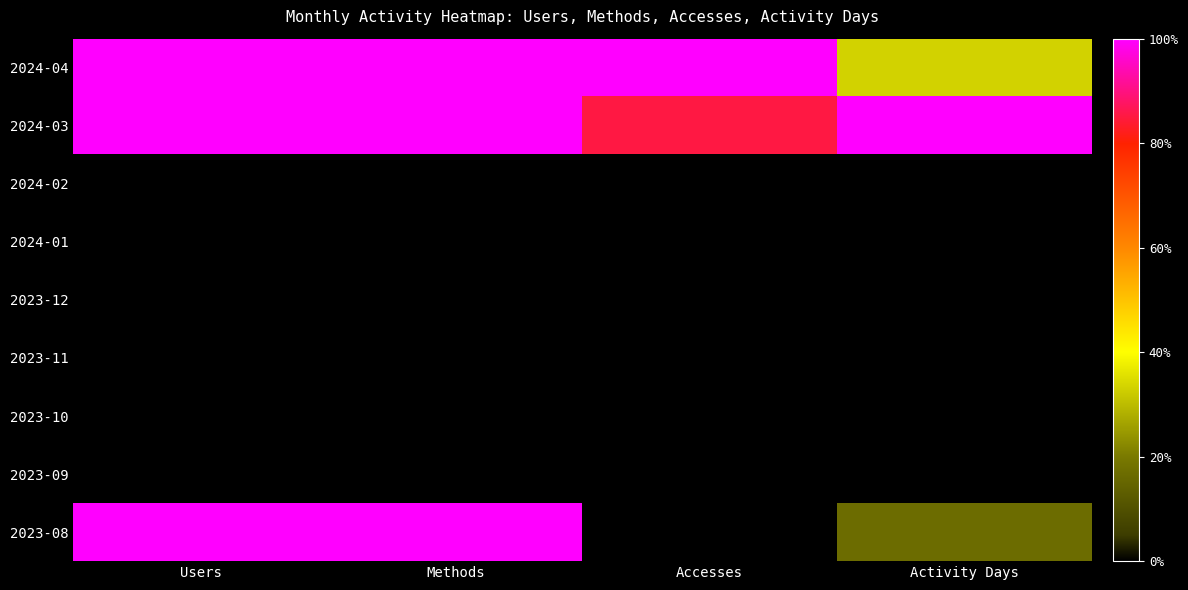

Reading left to right, what are all the values shown in this chart?

2023-08: Users=1.0	Methods=1.0	Accesses=0.0	Activity Days=0.2
2023-09: Users=0.0	Methods=0.0	Accesses=0.0	Activity Days=0.0
2023-10: Users=0.0	Methods=0.0	Accesses=0.0	Activity Days=0.0
2023-11: Users=0.0	Methods=0.0	Accesses=0.0	Activity Days=0.0
2023-12: Users=0.0	Methods=0.0	Accesses=0.0	Activity Days=0.0
2024-01: Users=0.0	Methods=0.0	Accesses=0.0	Activity Days=0.0
2024-02: Users=0.0	Methods=0.0	Accesses=0.0	Activity Days=0.0
2024-03: Users=1.0	Methods=1.0	Accesses=0.9	Activity Days=1.0
2024-04: Users=1.0	Methods=1.0	Accesses=1.0	Activity Days=0.3